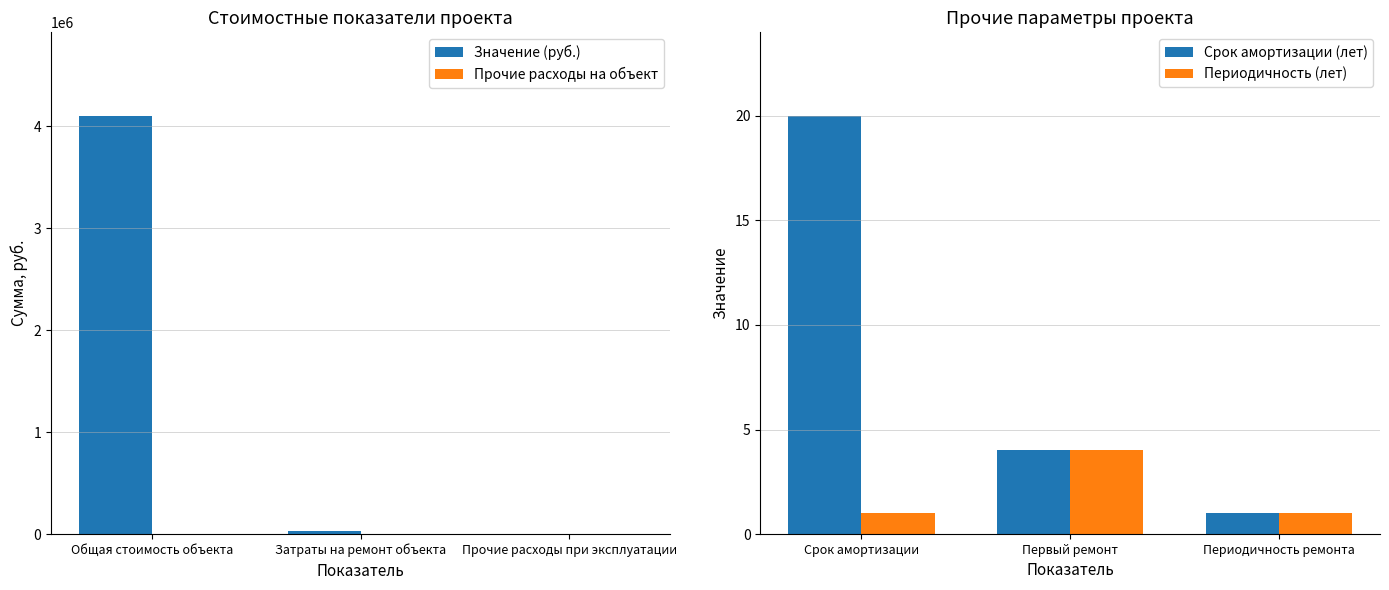

Which series has the largest total across all categories?

Значение (руб.)